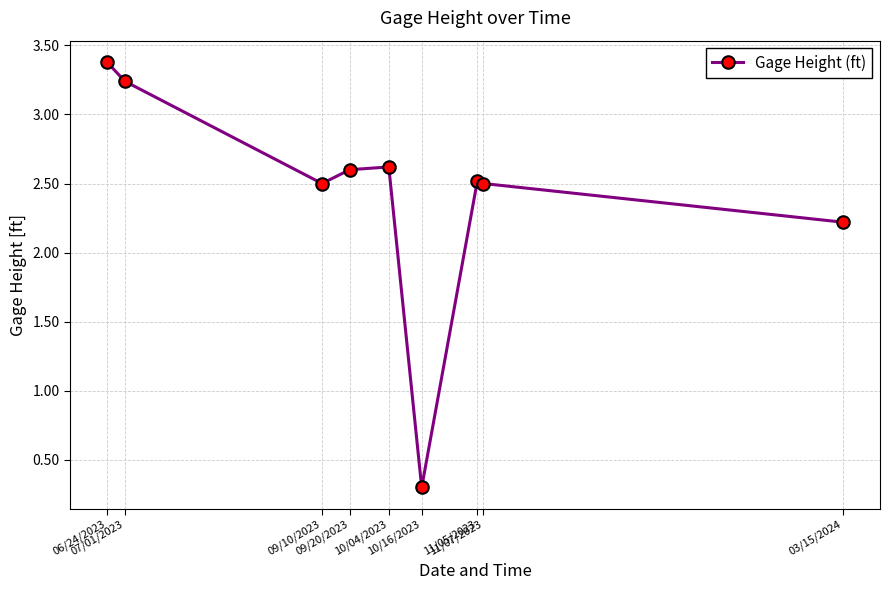

What is the sum of the values at 11/05/2023 and 10/04/2023?

5.1